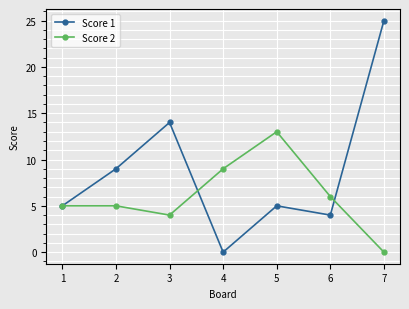

What is the difference between the highest and lowest values at 3?

10